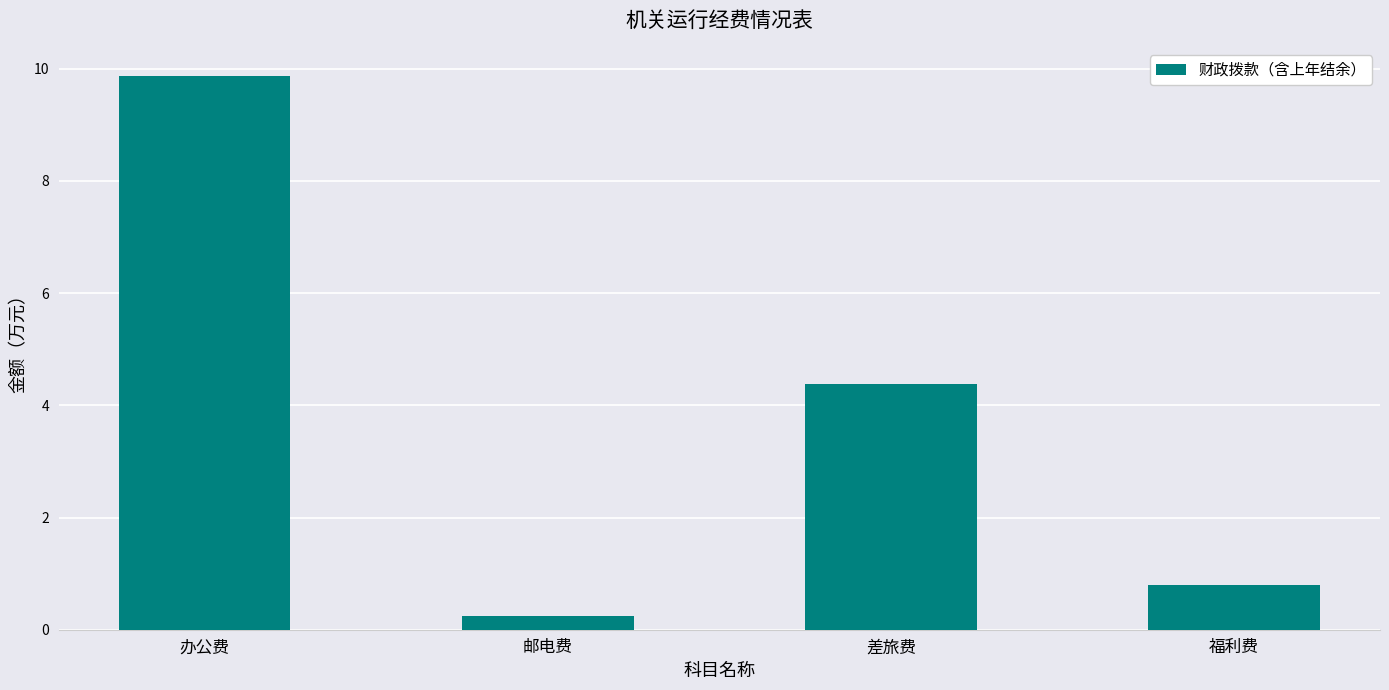

Reading right to left, list all the values displayed in this chart.

0.8	4.4	0.2	9.9